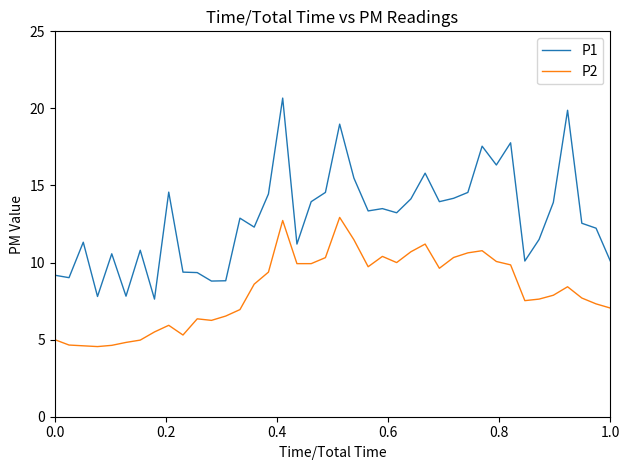

Count the number of data series in this chart.

2